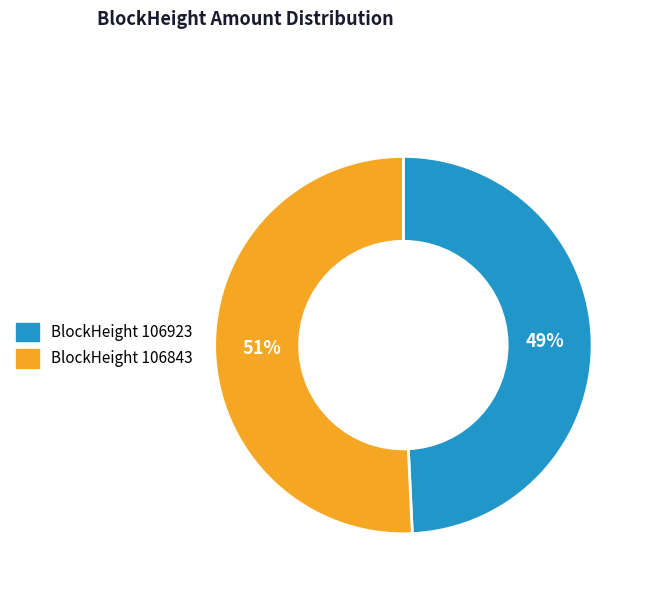

Is there any slice that represents more than half of the pie?

Yes